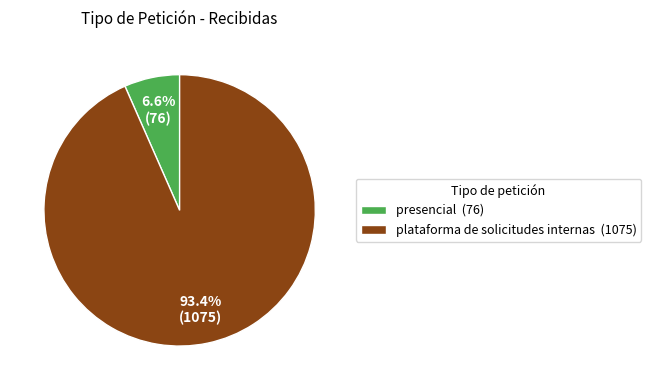

Approximately how many times larger is the value at presencial compared to plataforma de solicitudes internas?

0.1